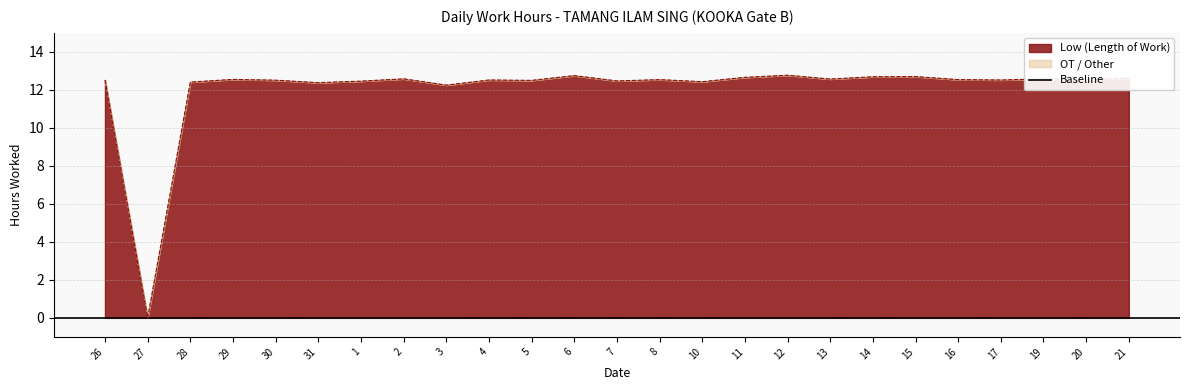

How many data points are less than 12?

1